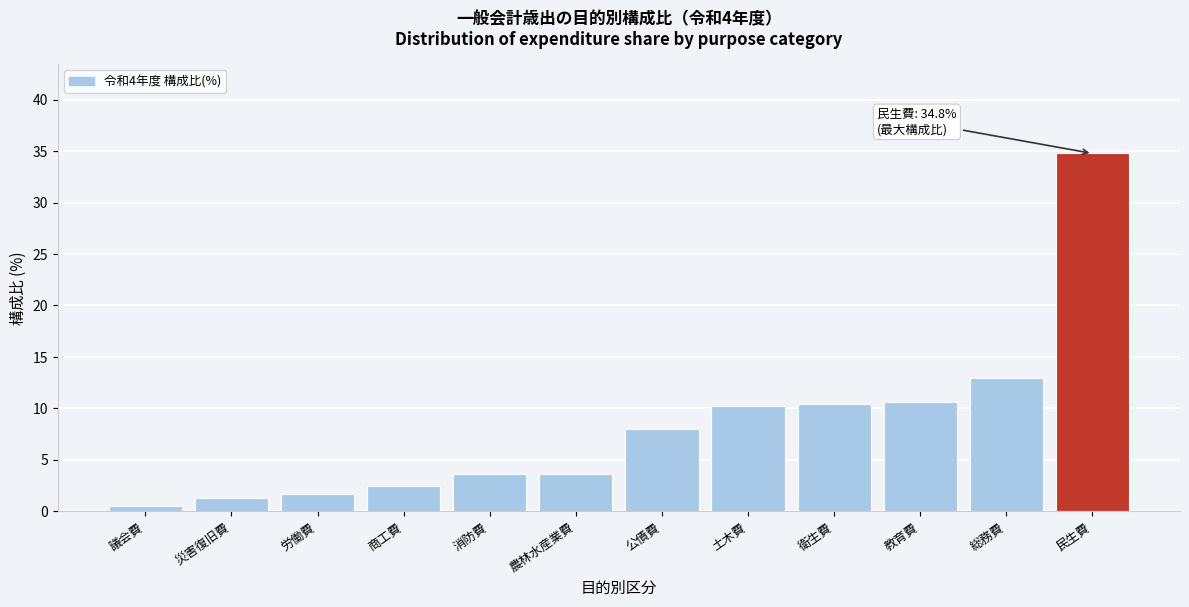

What is the difference between the maximum and second lowest values?

33.5